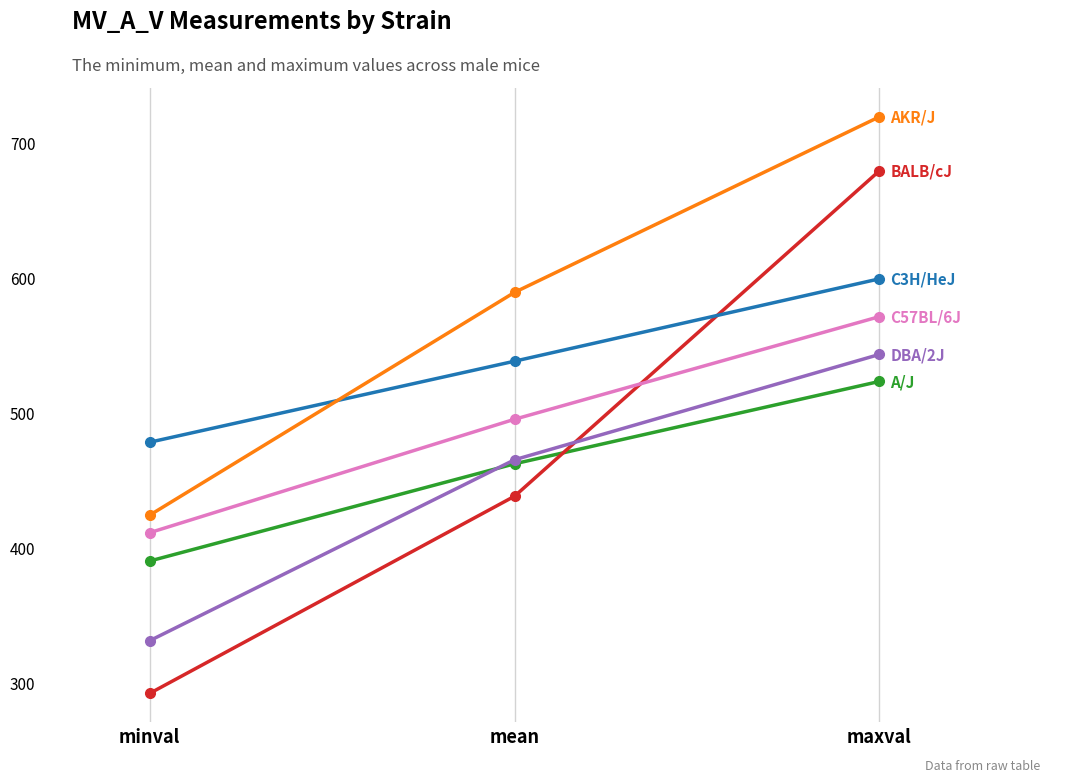

What is the minimum value shown in the chart?

292